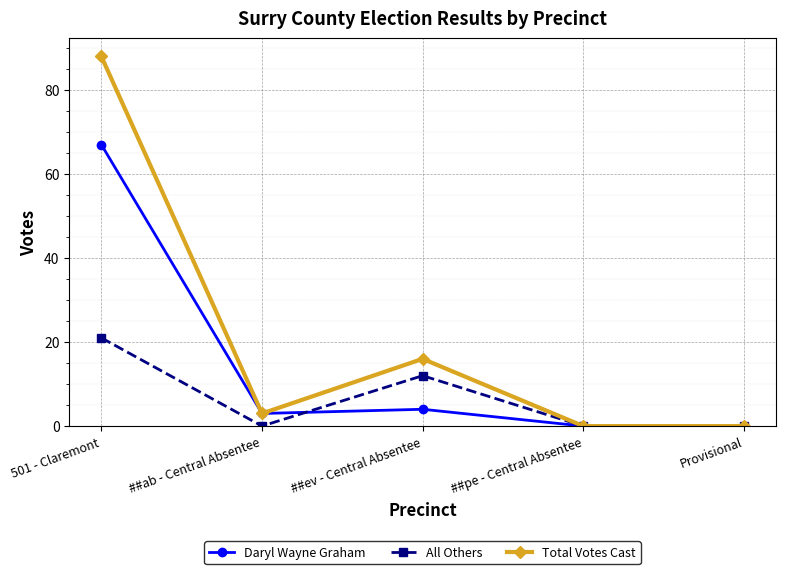

What is the sum of all Daryl Wayne Graham values?

74